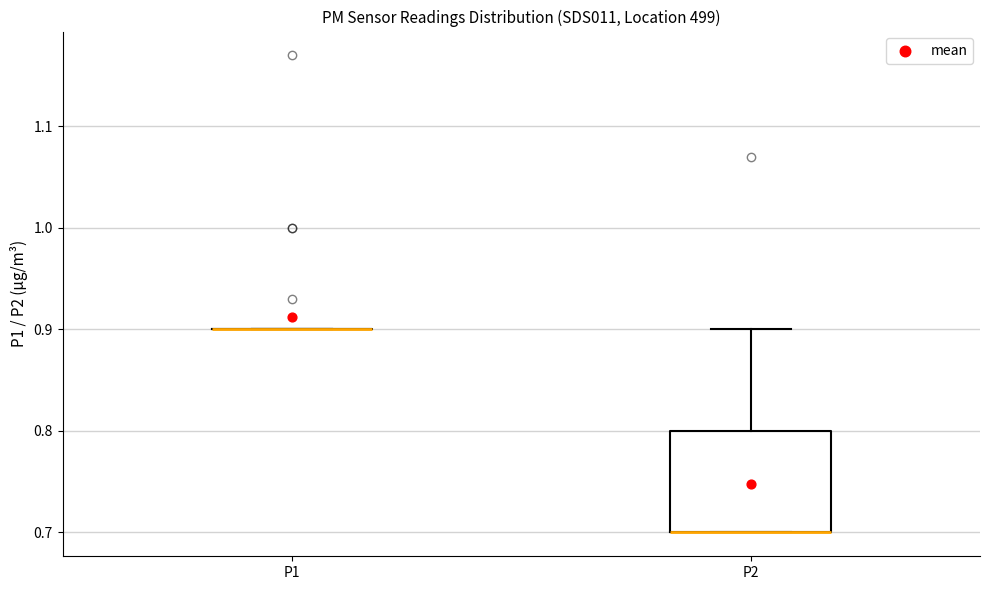

Comparing the boxes themselves (not the whiskers), which one is the tallest?

P2